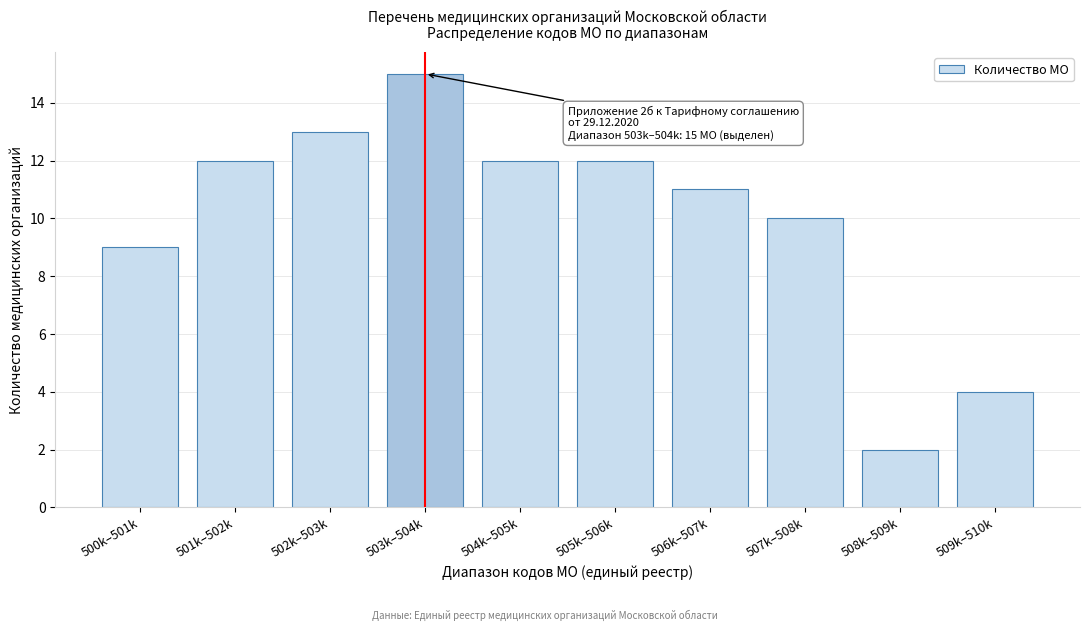

Reading left to right, transcribe all the data shown in this chart.

500k–501k=9	501k–502k=12	502k–503k=13	503k–504k=15	504k–505k=12	505k–506k=12	506k–507k=11	507k–508k=10	508k–509k=2	509k–510k=4